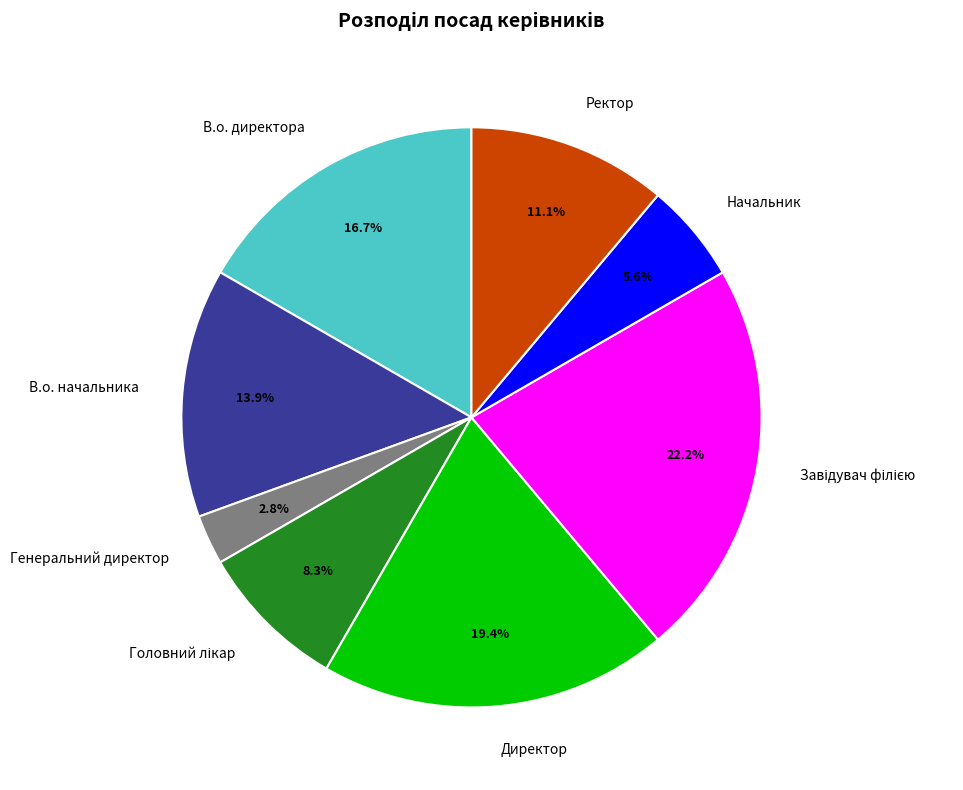

Which has a higher value, Ректор or В.о. директора?

В.о. директора